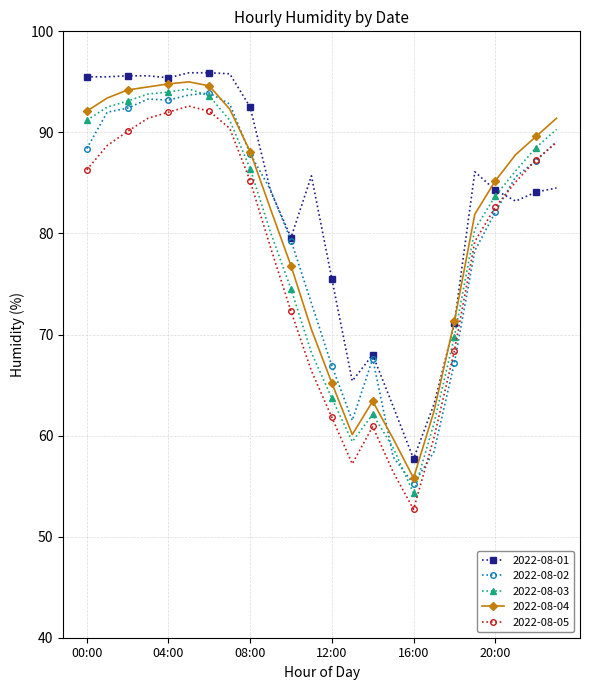

What is the smallest value displayed?

52.7